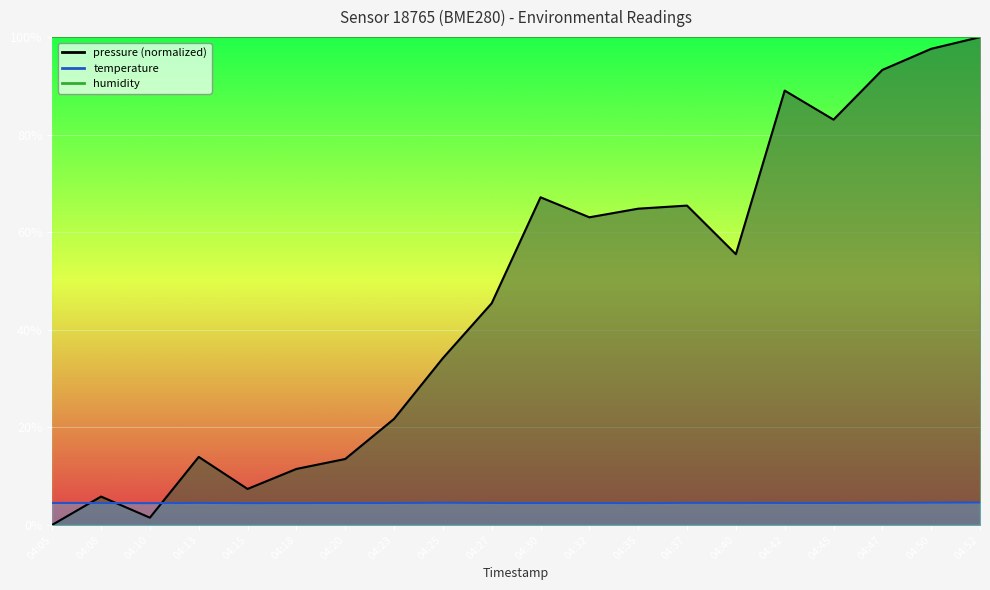

The value of pressure at 04:25 is 20.6. True or false?

False